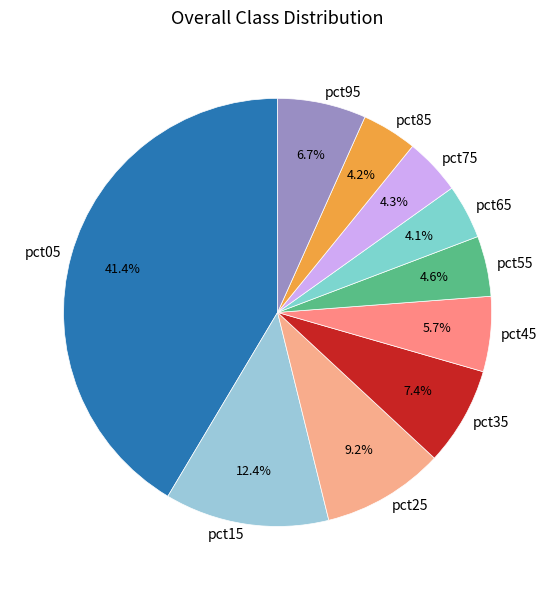

To the nearest percent, what is the difference between the largest and smallest slice percentages?

37%